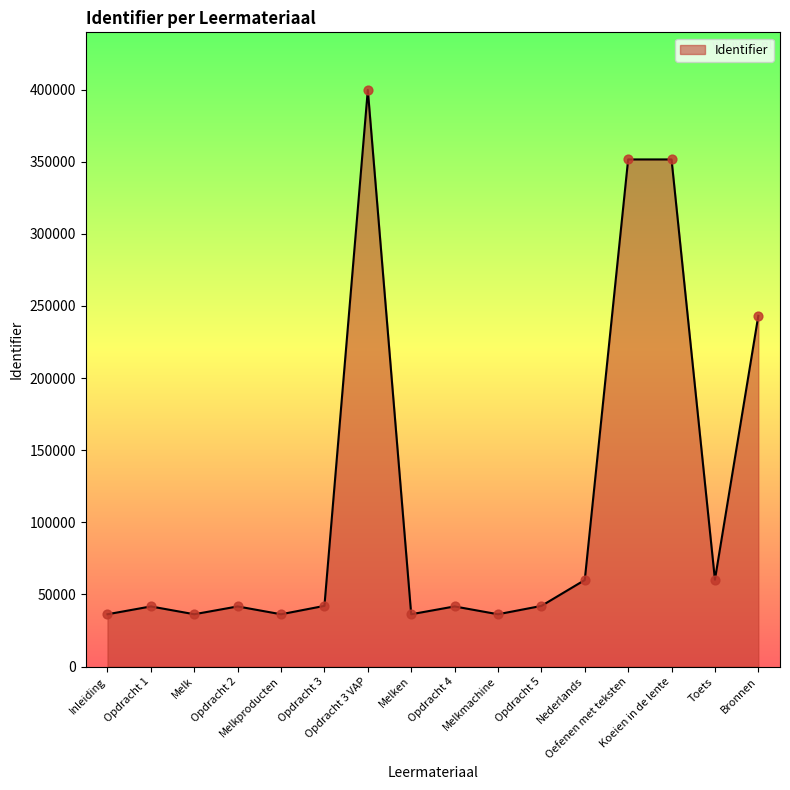

Between Koeien in de lente and Bronnen, which is larger?

Koeien in de lente